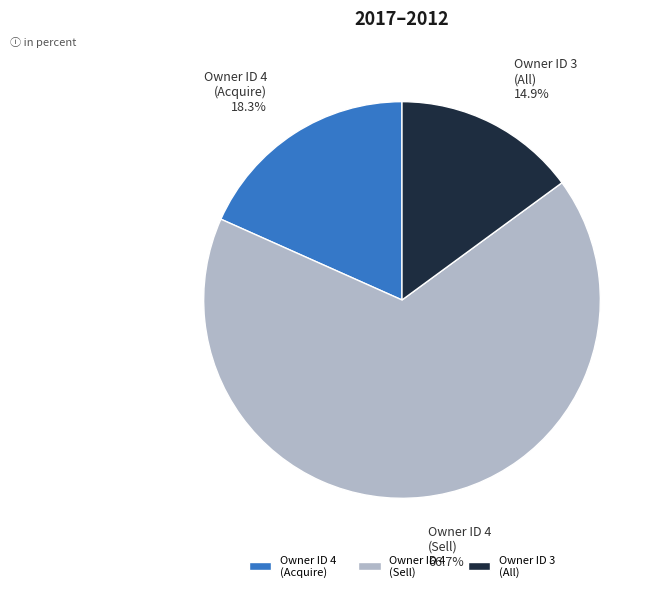

Which has a higher value, Owner ID 4 (Acquire) or Owner ID 3 (All)?

Owner ID 4 (Acquire)